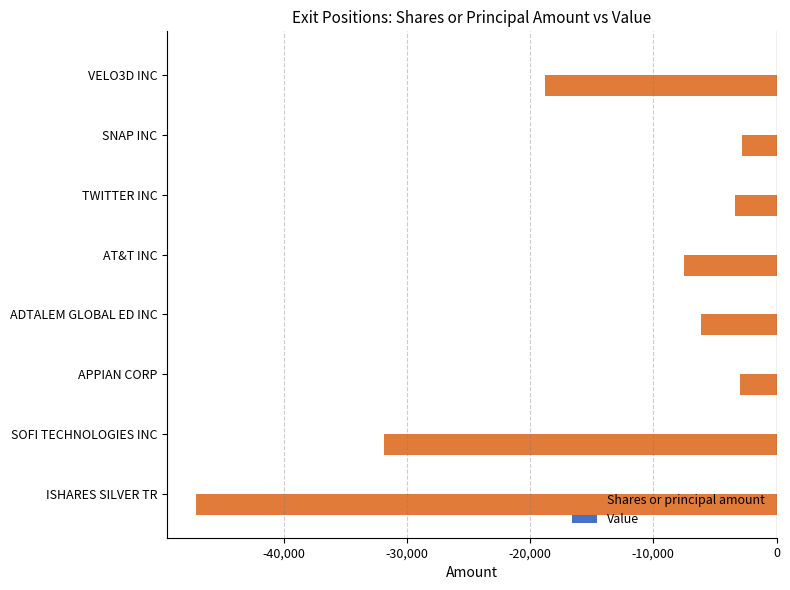

What is the value of the 8th bar from the top?

-47074